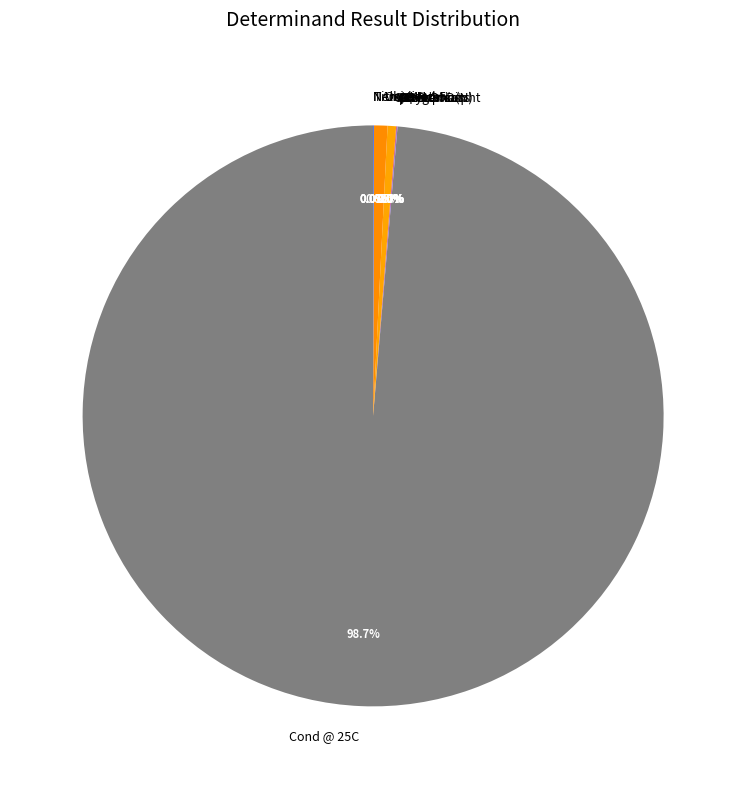

Which slice is the largest?

Cond @ 25C